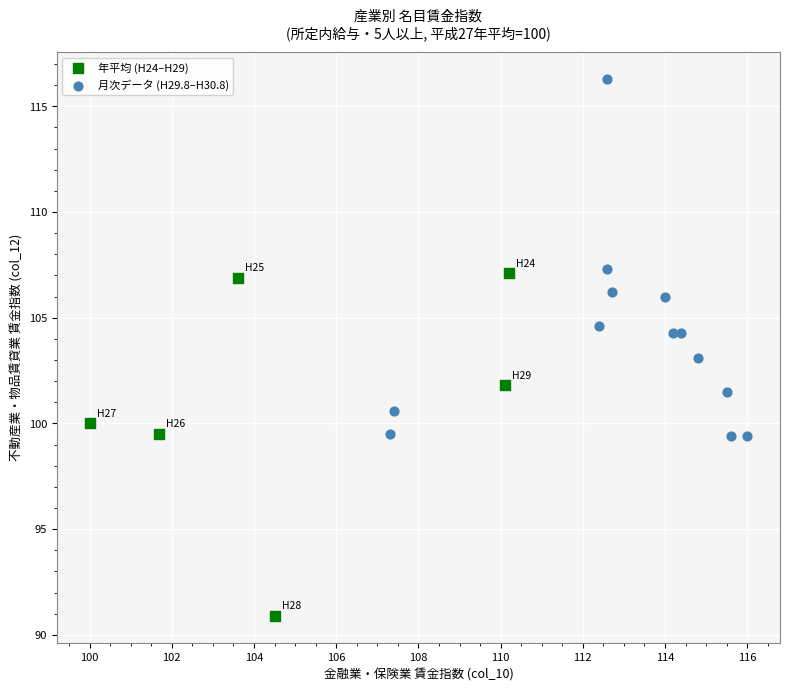

Which series has the largest Y range (max minus min)?

月次データ (H29.8–H30.8)